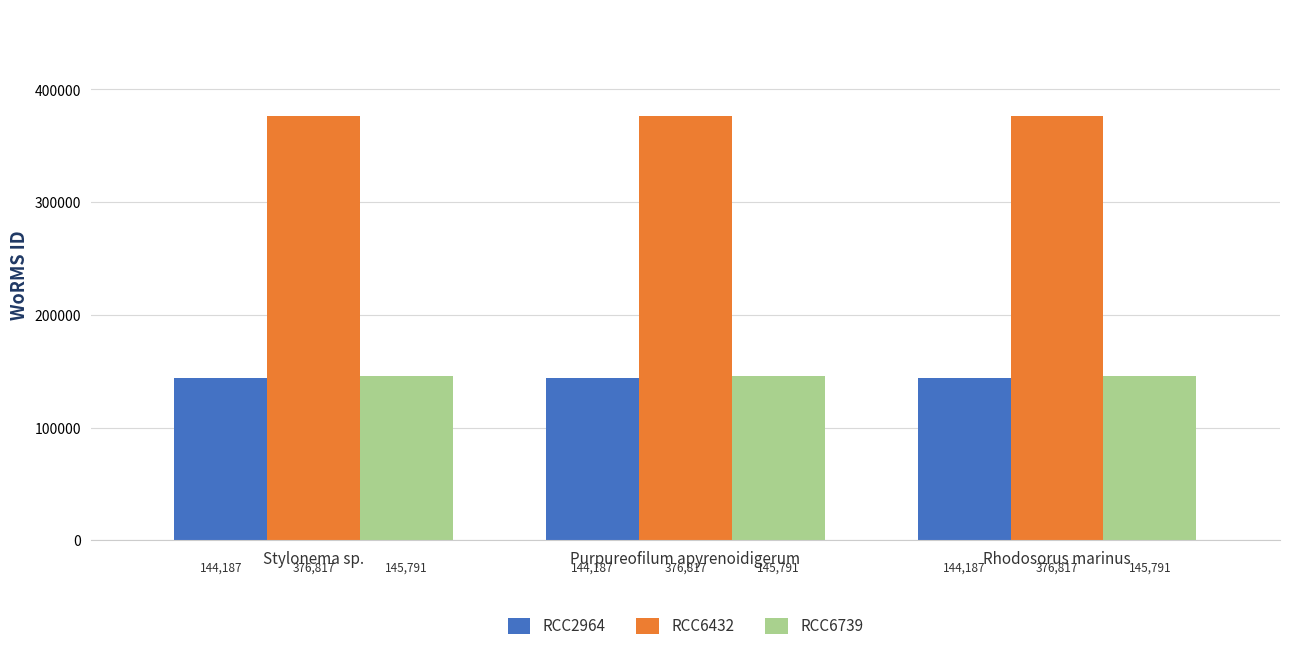

What is the spread (max minus min) of values at Purpureofilum apyrenoidigerum?

232630